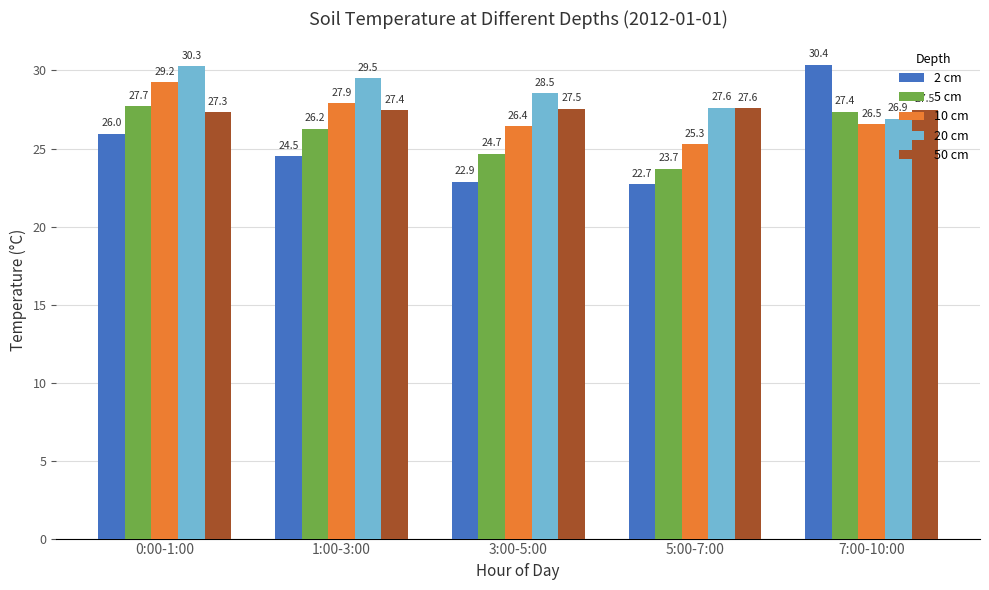

Rank the series at 0:00-1:00 from lowest to highest value.

2 cm, 50 cm, 5 cm, 10 cm, 20 cm